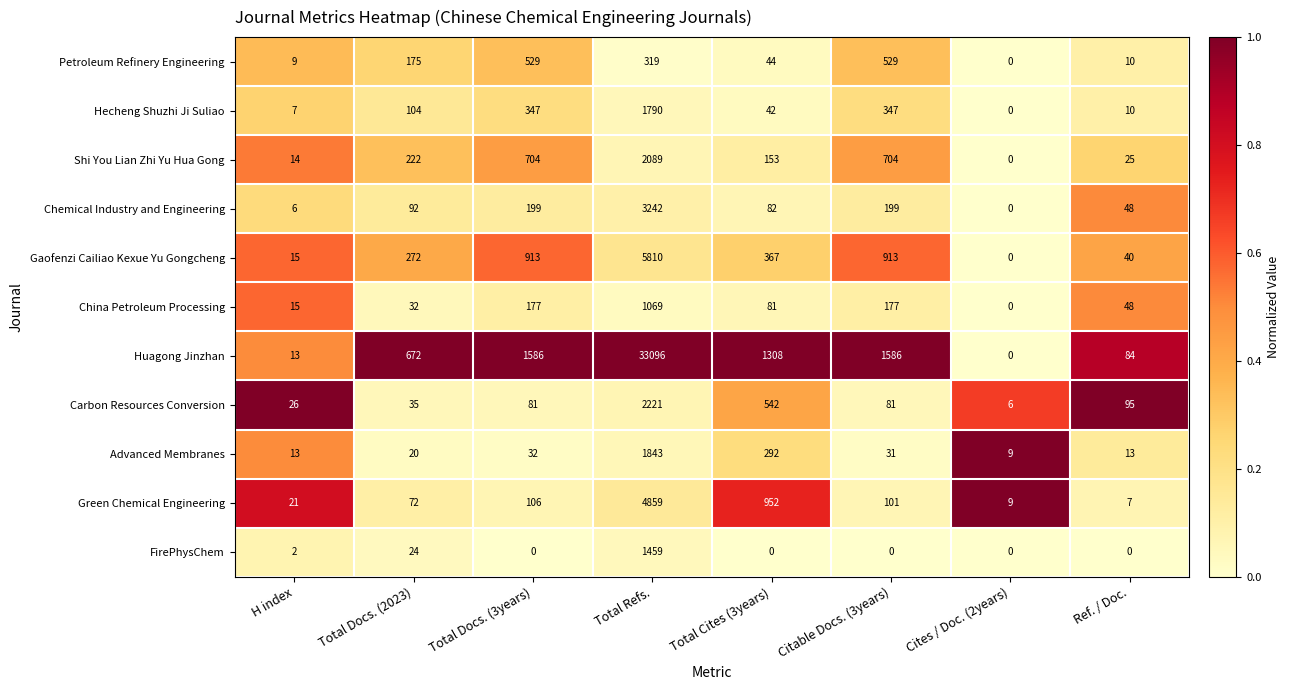

At which category does the chart reach its peak across all series?

Total Refs.